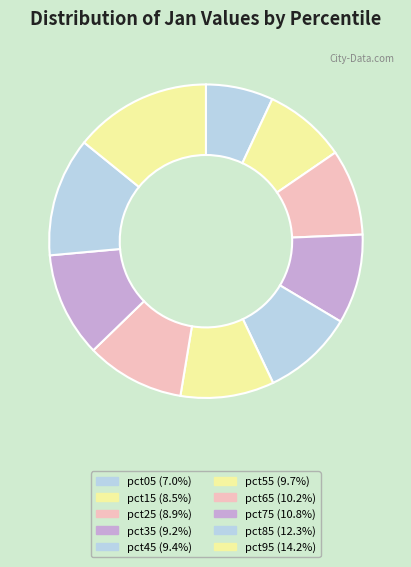

Does pct05 account for over 50% of the chart?

No